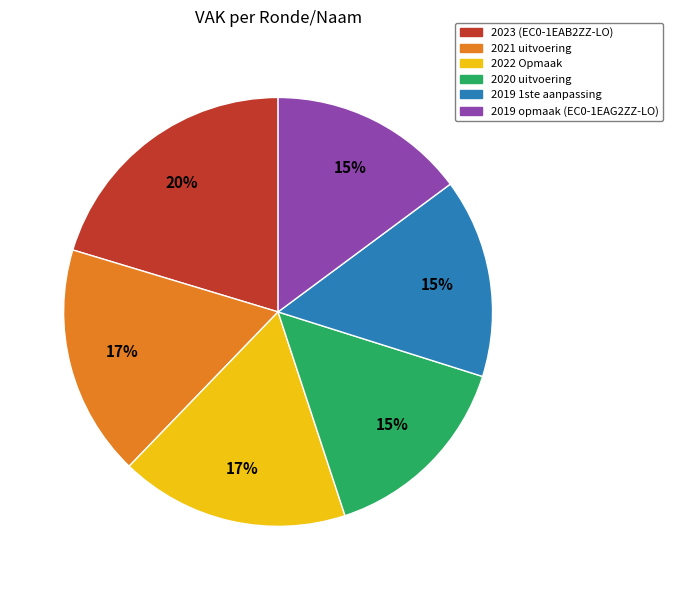

Which category has the biggest portion of the pie?

2023 (EC0-1EAB2ZZ-LO)